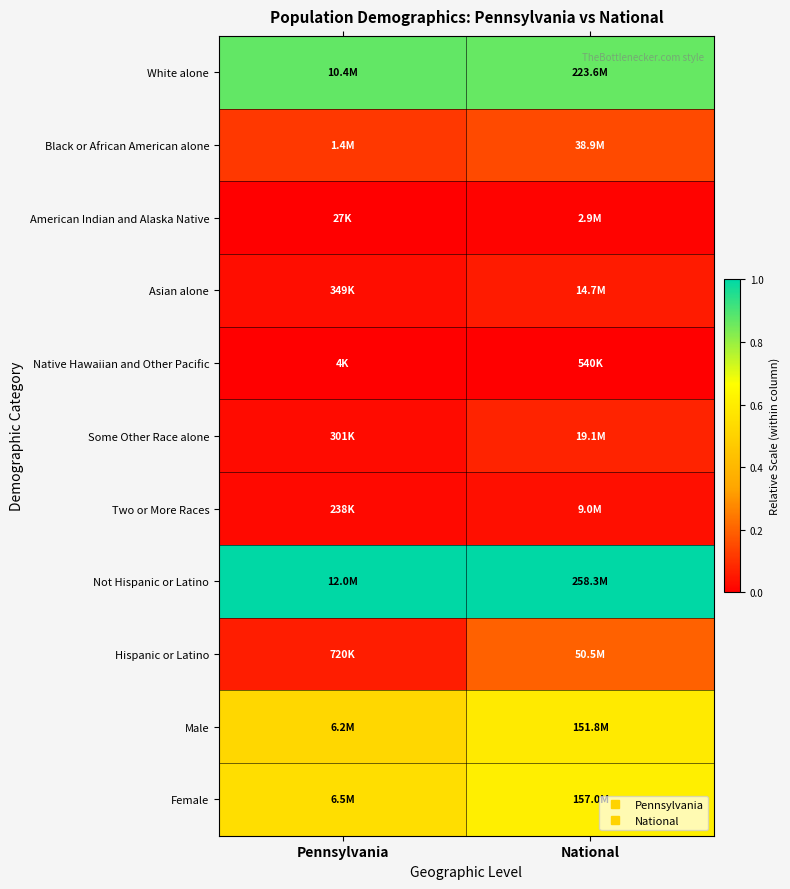

What is the maximum value shown in the chart?

1.0